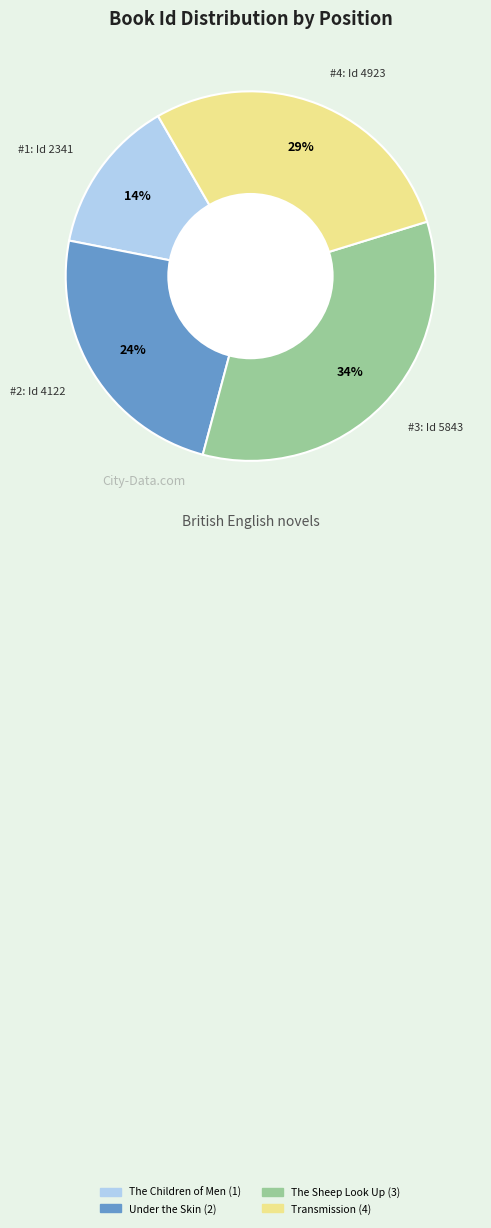

Count the number of slices in the pie.

4